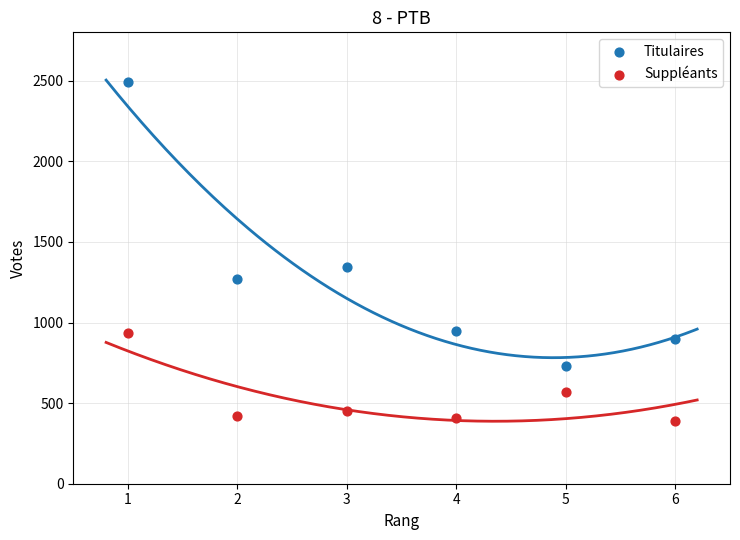

What are all the series names shown in the legend?

Titulaires, Suppléants